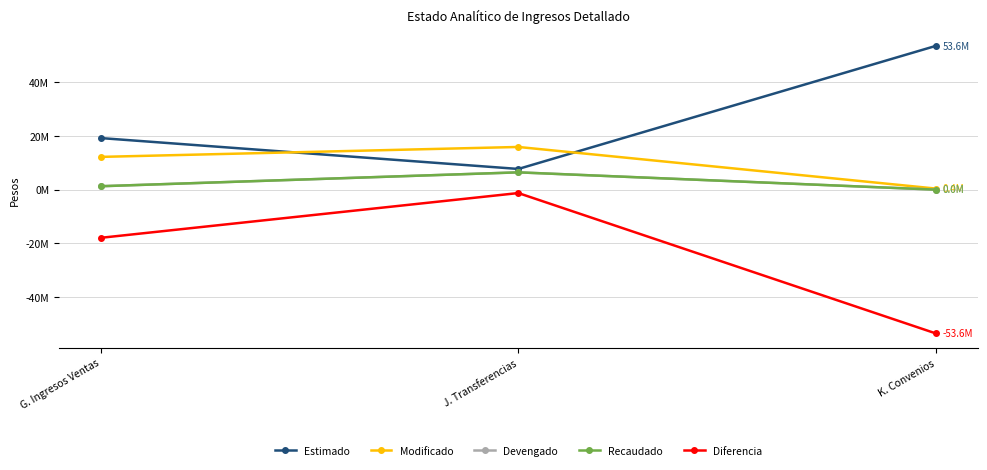

What is the label of the 3rd point from the right?

G. Ingresos Ventas